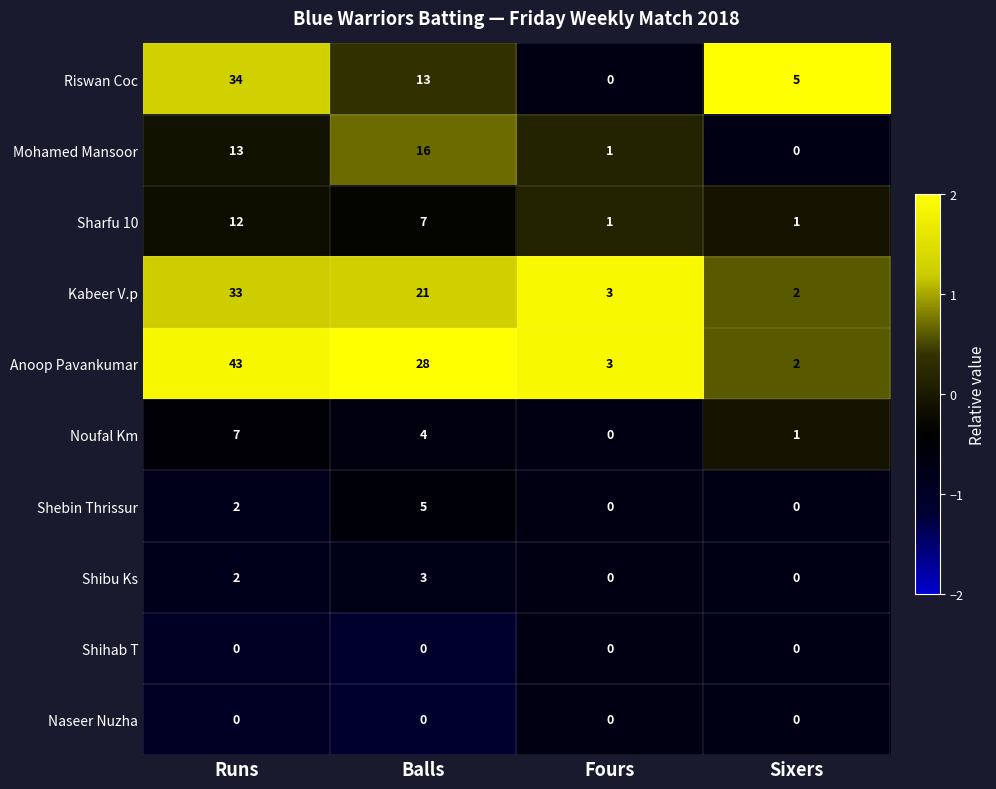

What is the smallest value displayed?

0